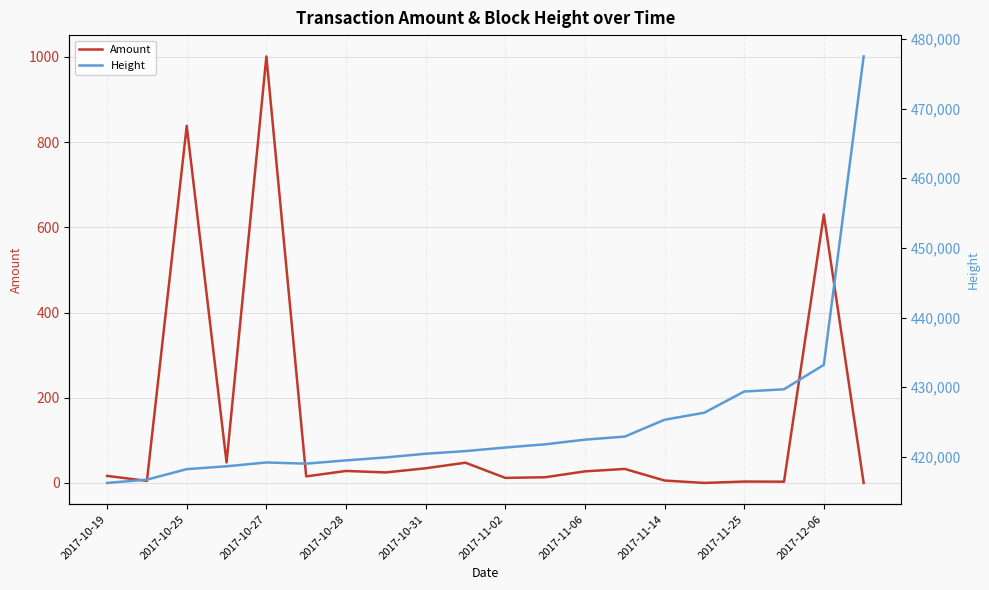

The value of Amount at 2017-11-06 is 27.2. True or false?

True